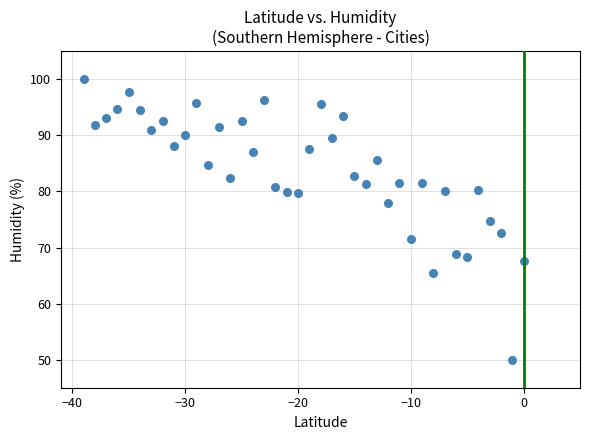

What is the range of X values (max minus min)?

39.0